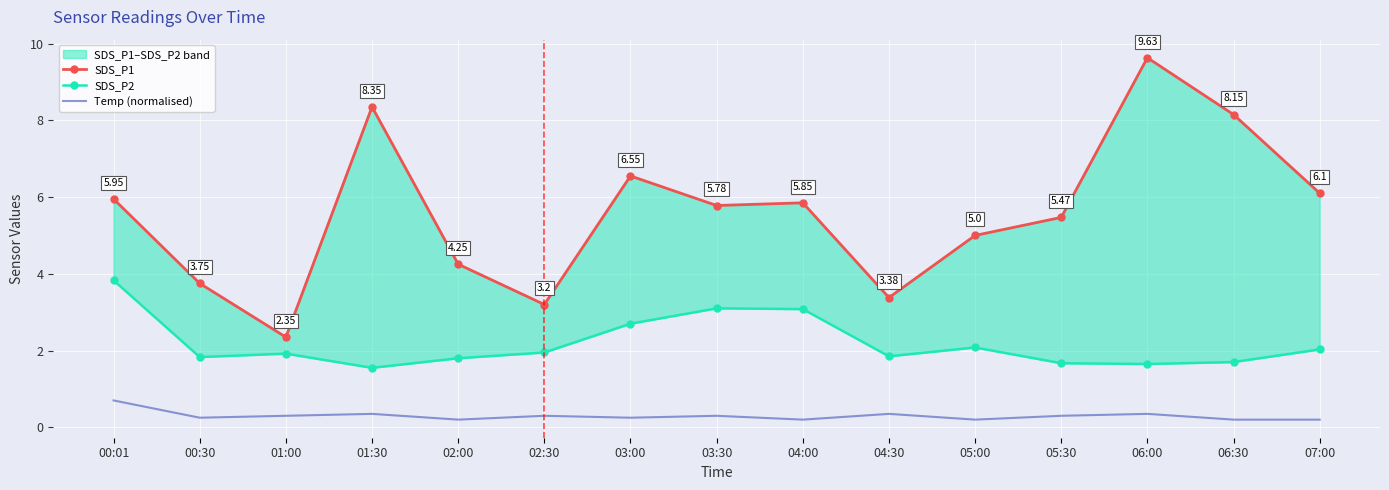

At how many categories does at least one series exceed 7?

3